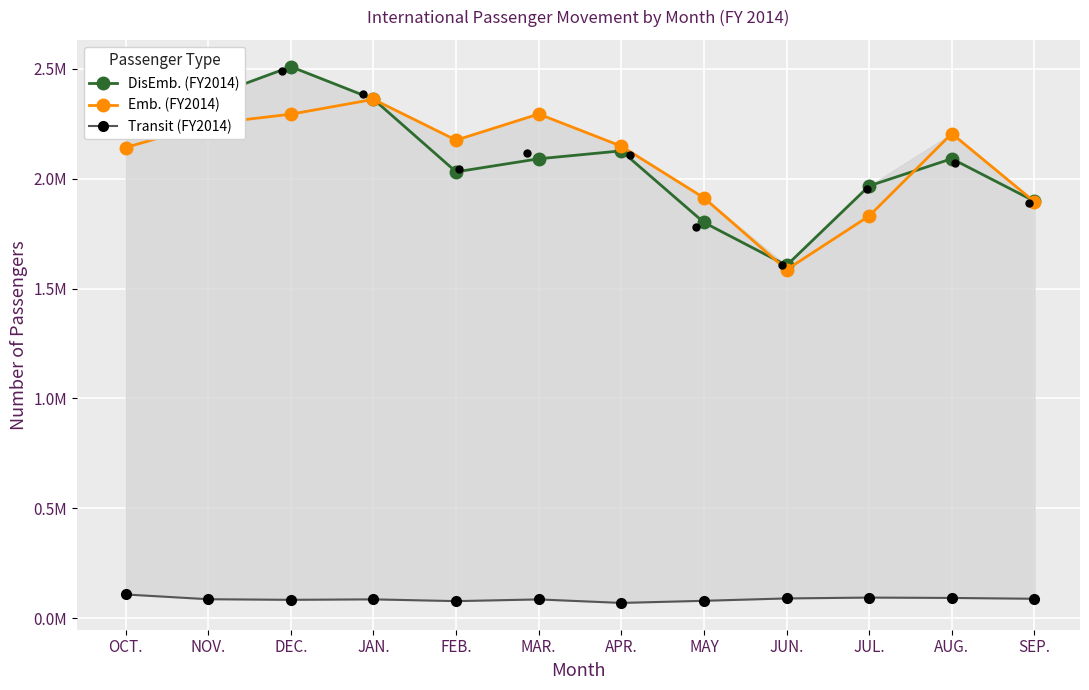

Which series has the largest total across all categories?

Emb. (FY2014)